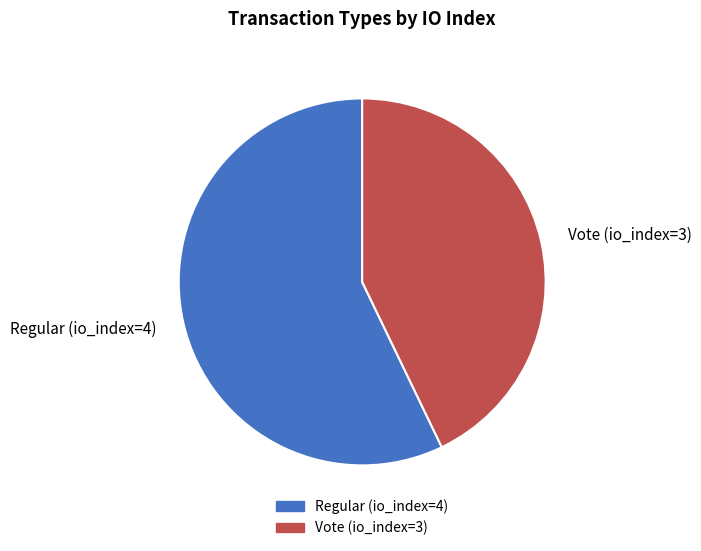

Is it true that Regular (io_index=4) is 72% of the pie?

False